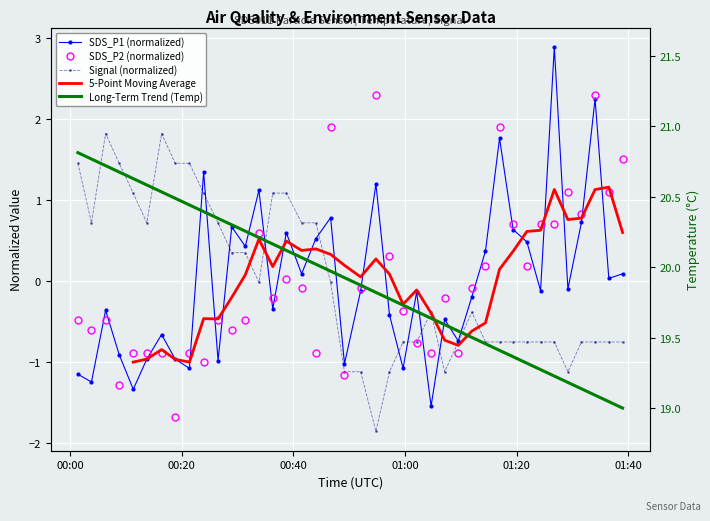

How many negative values does the Signal series have?

23